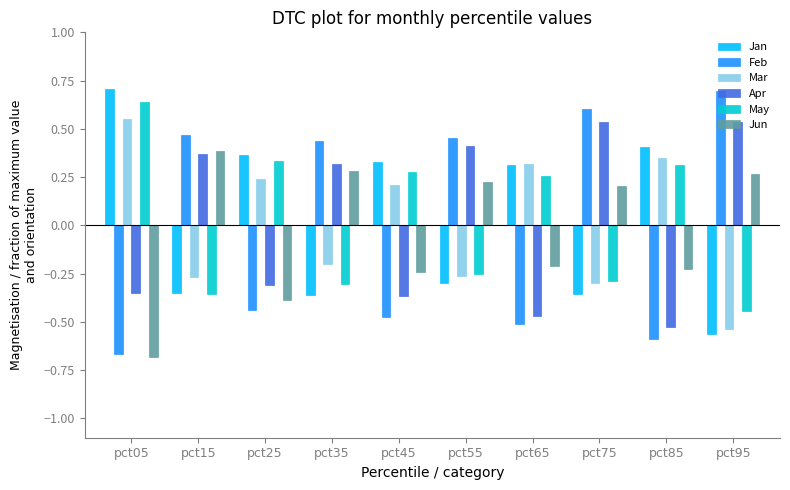

Does the chart contain stacked bars?

No